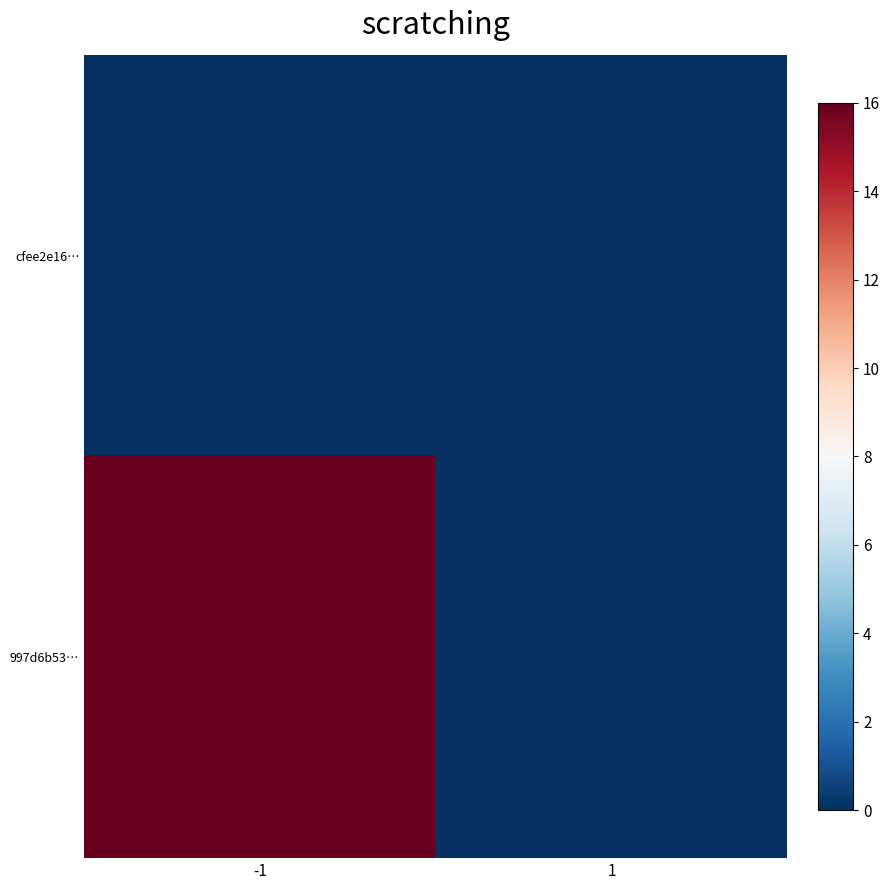

Reading left to right, list all the values displayed in this chart.

cfee2e16…: -1=0	1=0
997d6b53…: -1=16	1=0